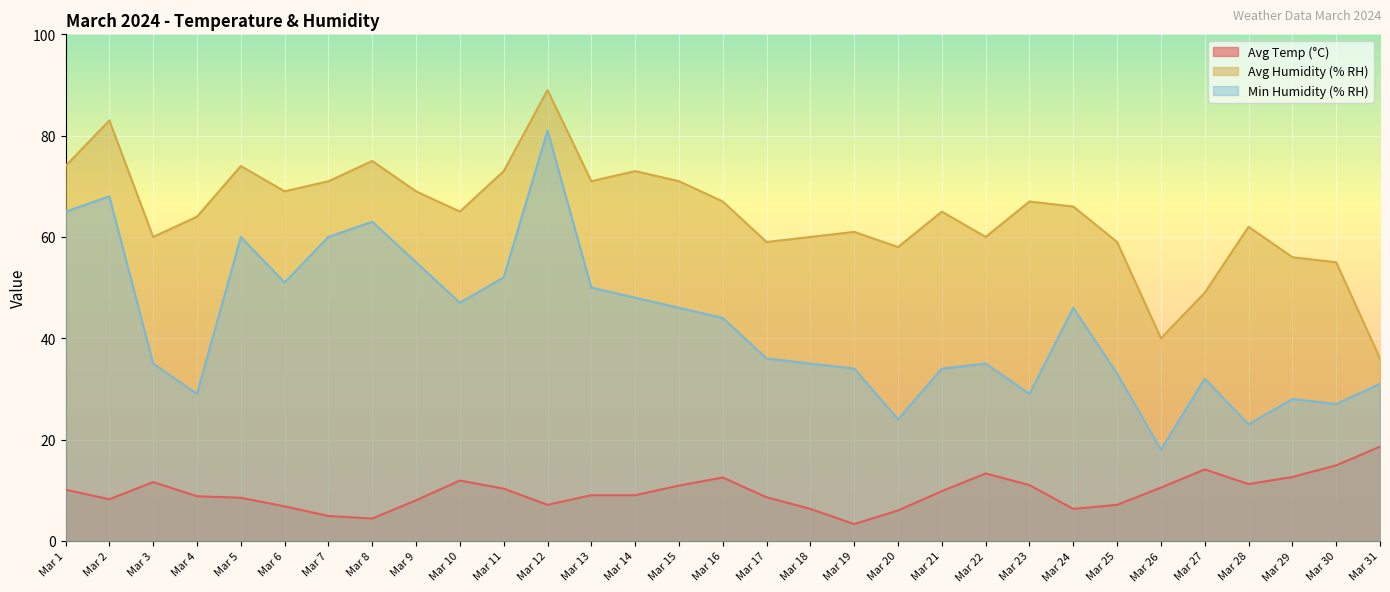

Where does the Avg Humidity (% RH) series first go above 65?

Mar 1